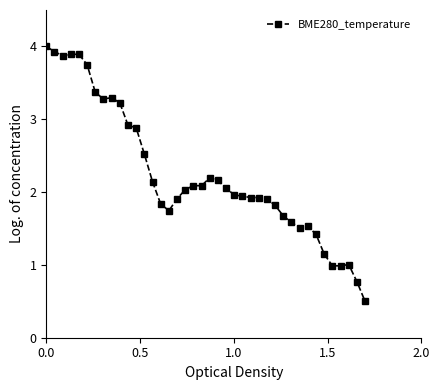

What is the difference between the second highest and second lowest values?

3.2